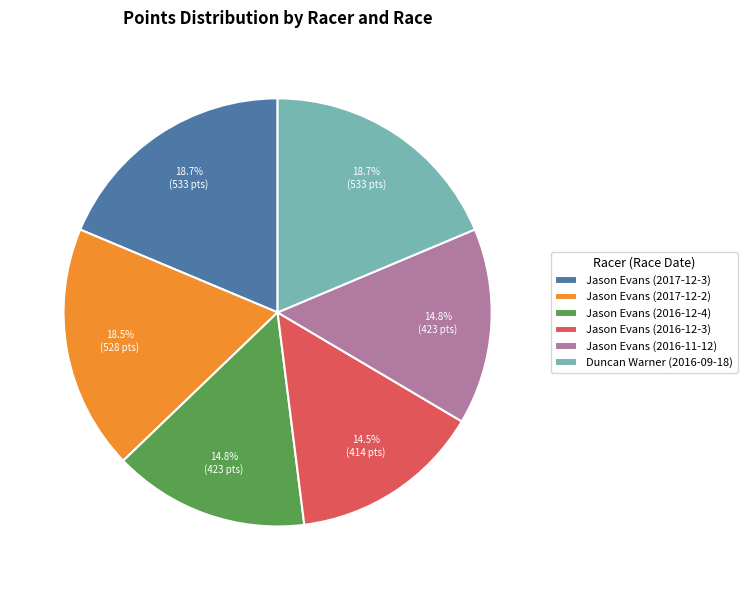

Approximately how many times larger is the value at Duncan Warner (2016-09-18) compared to Jason Evans (2016-12-4)?

1.3